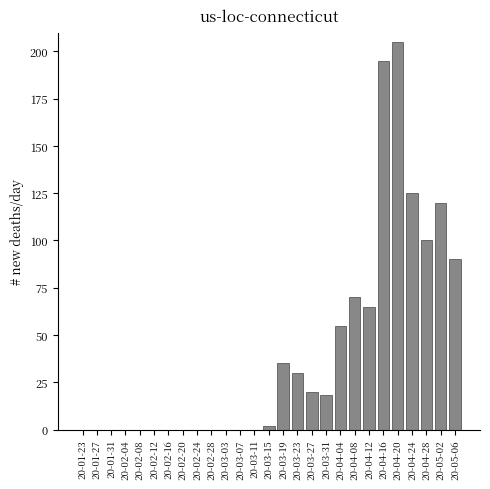

Reading left to right, what are all the values shown in this chart?

20-01-23=0	20-01-27=0	20-01-31=0	20-02-04=0	20-02-08=0	20-02-12=0	20-02-16=0	20-02-20=0	20-02-24=0	20-02-28=0	20-03-03=0	20-03-07=0	20-03-11=0	20-03-15=2	20-03-19=35	20-03-23=30	20-03-27=20	20-03-31=18	20-04-04=55	20-04-08=70	20-04-12=65	20-04-16=195	20-04-20=205	20-04-24=125	20-04-28=100	20-05-02=120	20-05-06=90